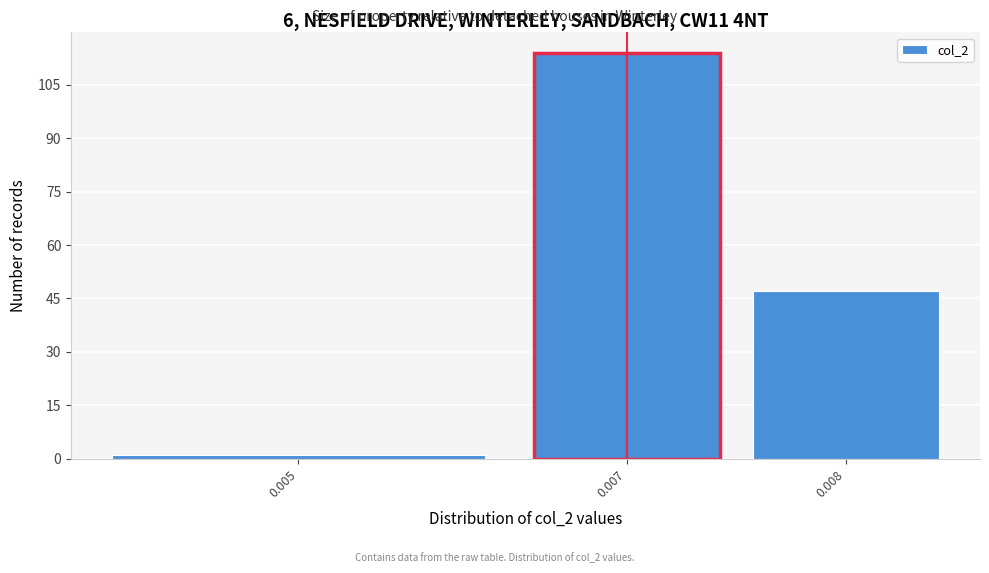

Reading right to left, transcribe all the data shown in this chart.

0.008=47	0.007=114	0.005=1